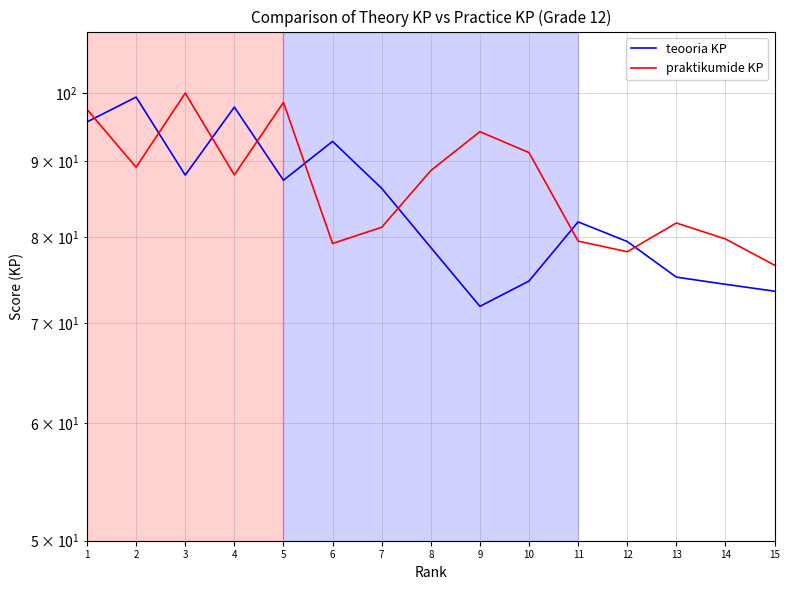

Reading left to right, extract all data points from this chart.

teooria KP: 1=95.6	2=99.4	3=88.1	4=97.9	5=87.4	6=92.8	7=86.3	8=78.7	9=71.9	10=74.8	11=81.9	12=79.5	13=75.2	14=74.4	15=73.6
praktikumide KP: 1=97.5	2=89.2	3=100.0	4=88.1	5=98.6	6=79.2	7=81.2	8=88.7	9=94.2	10=91.2	11=79.5	12=78.2	13=81.8	14=79.8	15=76.6